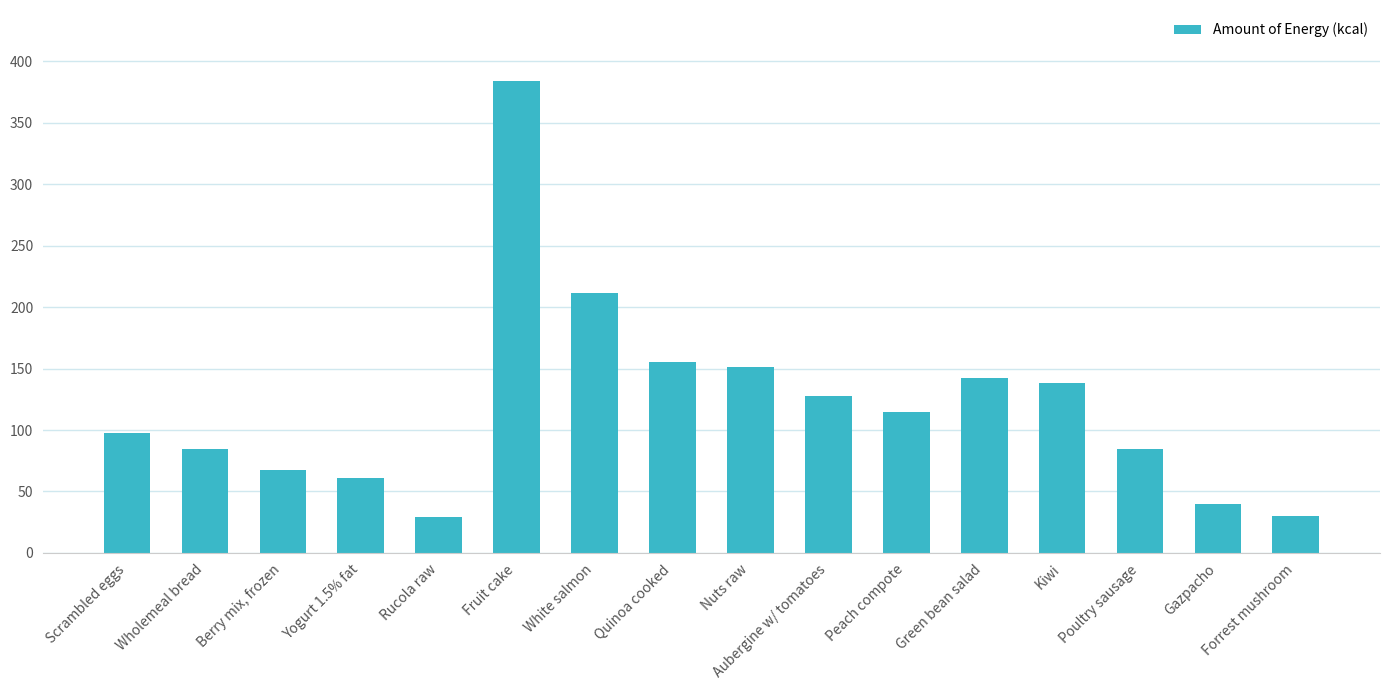

How many bars are there in total?

16